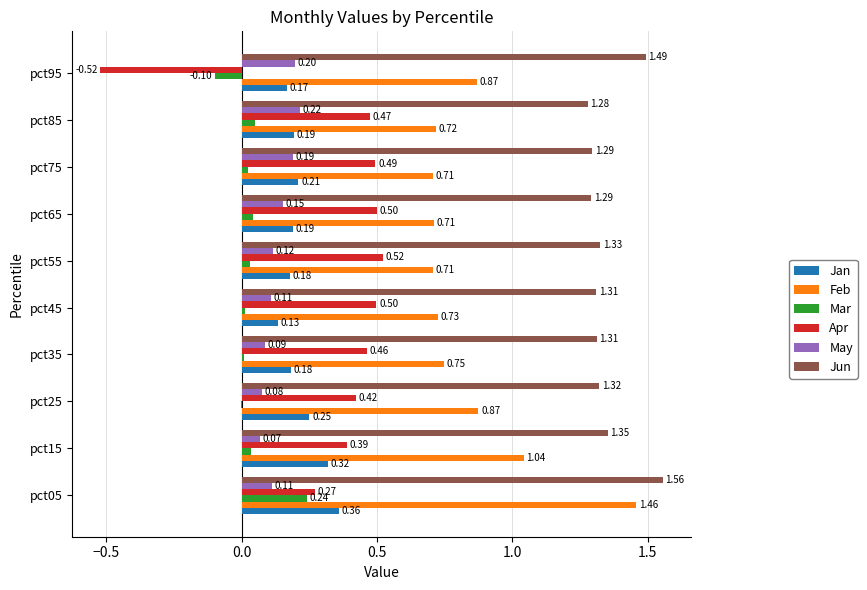

What is the sum of all Apr values?

3.5